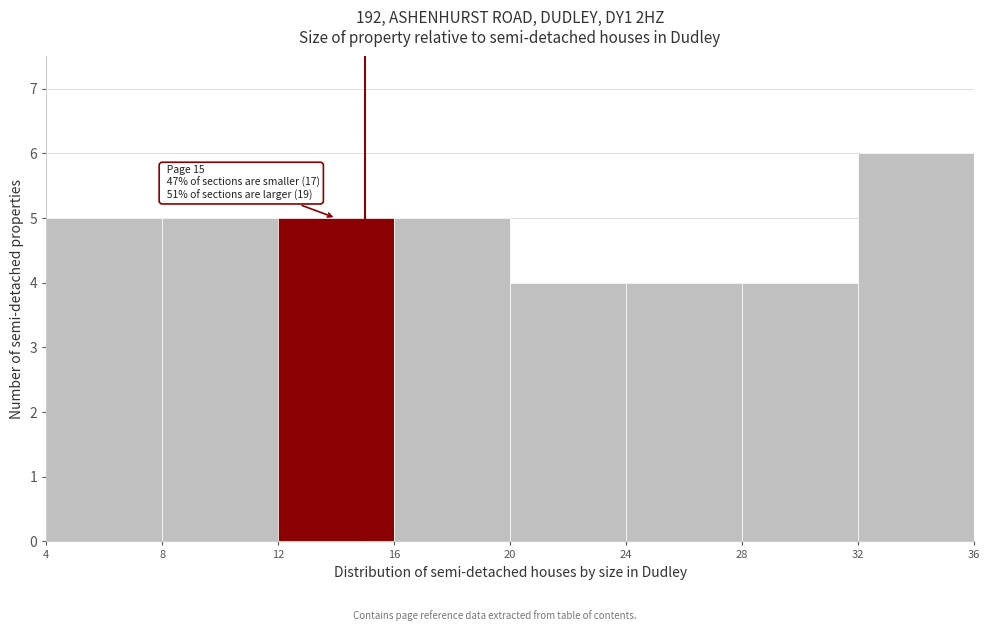

Over which range of the x-axis is the bar tallest?

32 to 36